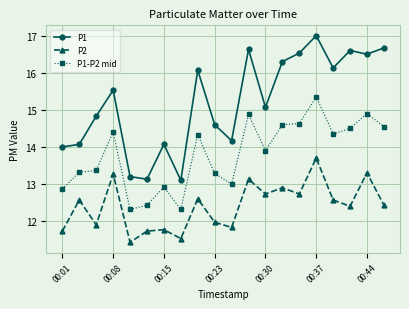

True or false: P2 and P1 cross at least once.

False